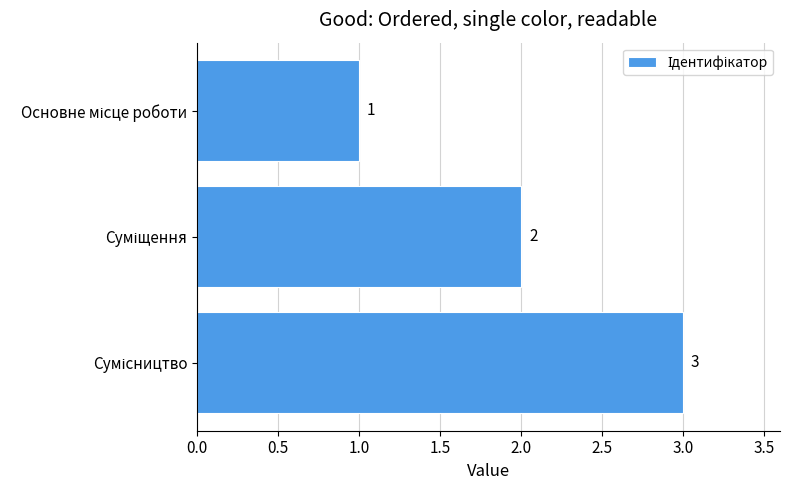

Are the bars horizontal?

Yes